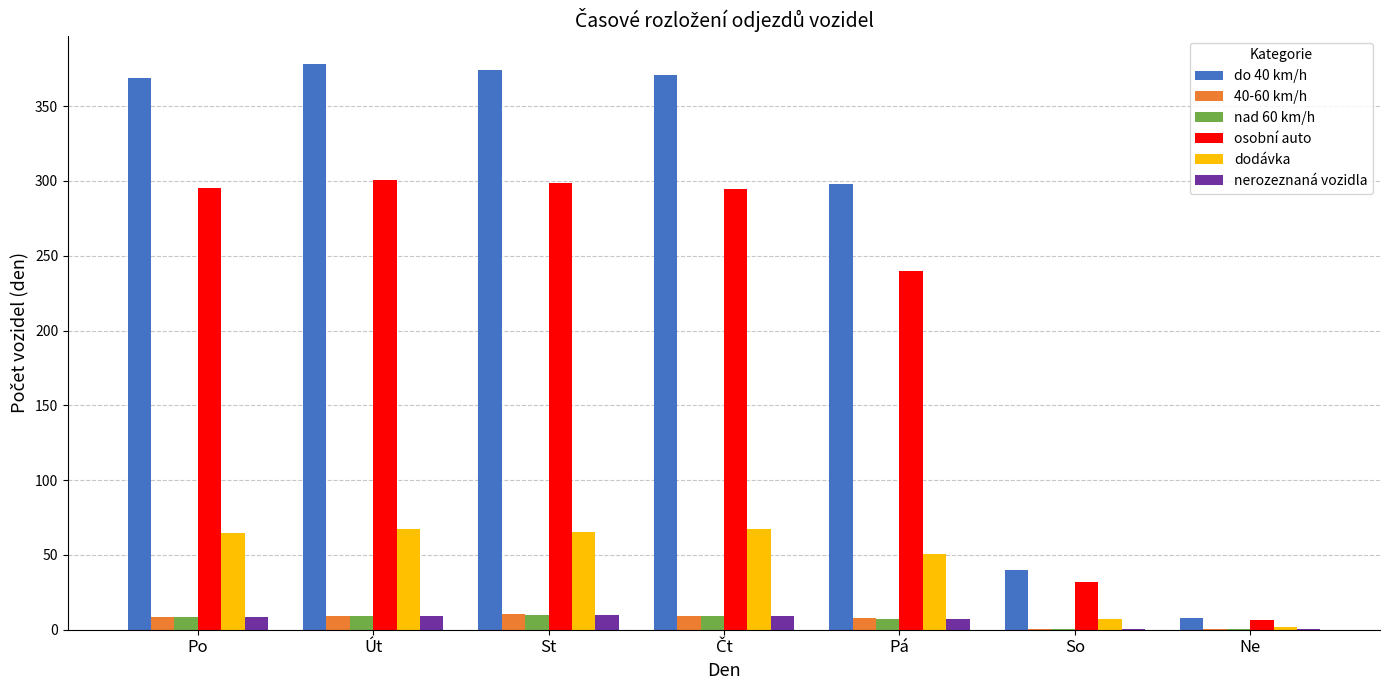

Between St and Pá, which series saw the biggest shift?

do 40 km/h